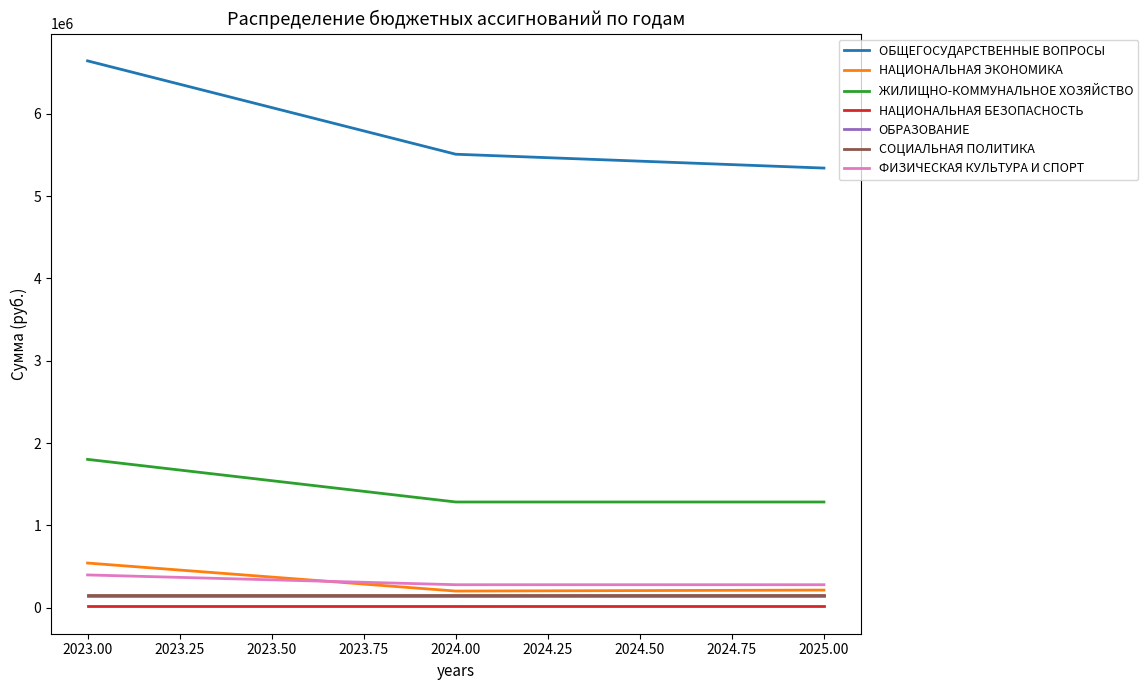

What is the maximum value shown in the chart?

6642899.9